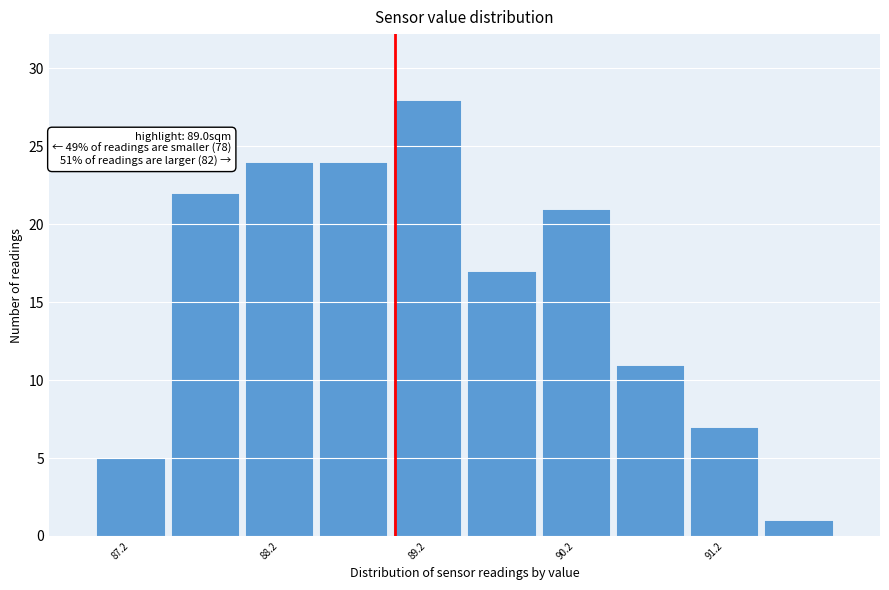

Over which range of the x-axis is the bar tallest?

88.97 to 89.47